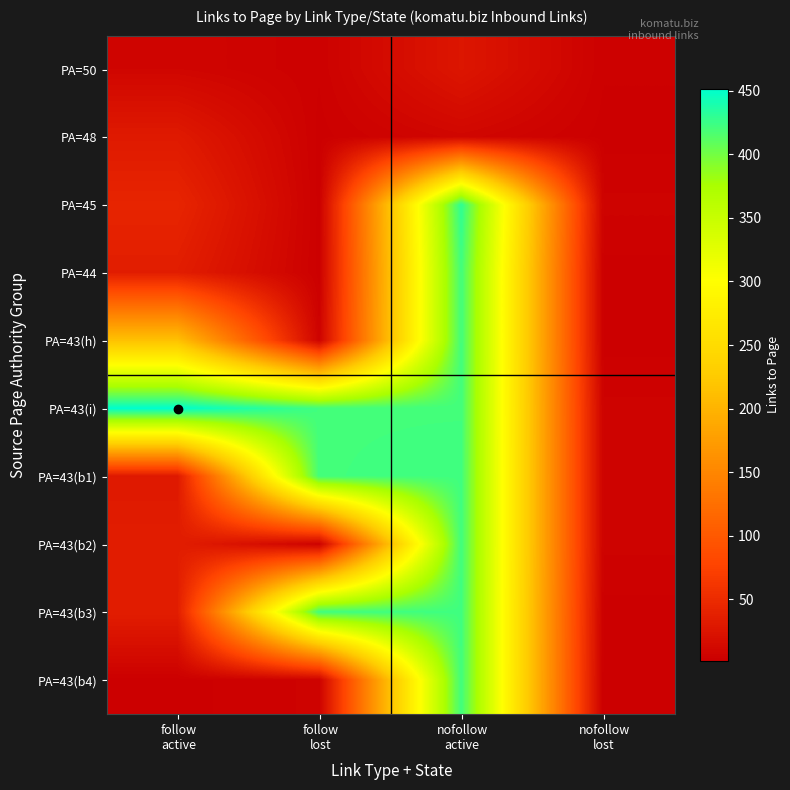

At follow lost, list the series in order from largest to smallest.

PA=43(b3), PA=43(i), PA=43(b1), PA=43(h), PA=43(b4), PA=43(b2), PA=50, PA=48, PA=45, PA=44